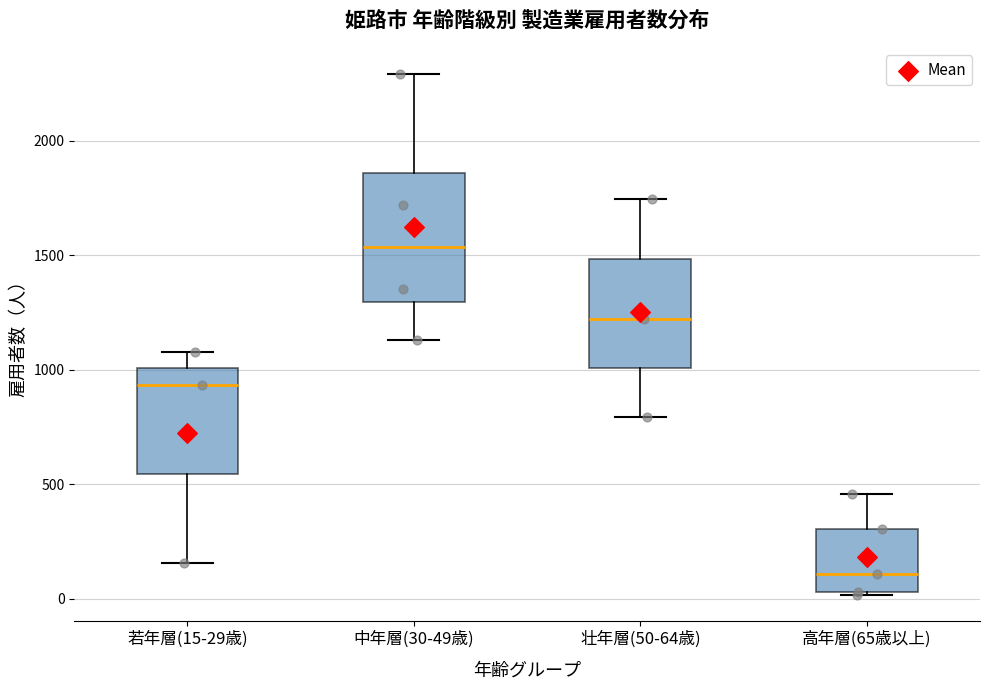

Reading left to right, transcribe this box plot: for each box, give where its median line is, the range the box spans, and where its two whiskers end, as read against the y-axis. The values are not printed on the chart, so give them approximately, as read against the axis.

若年層(15-29歳): median 950, box 550 to 1000, whiskers 150 to 1100
中年層(30-49歳): median 1550, box 1300 to 1850, whiskers 1150 to 2300
壮年層(50-64歳): median 1200, box 1000 to 1500, whiskers 800 to 1750
高年層(65歳以上): median 100, box 50 to 300, whiskers 0 to 450